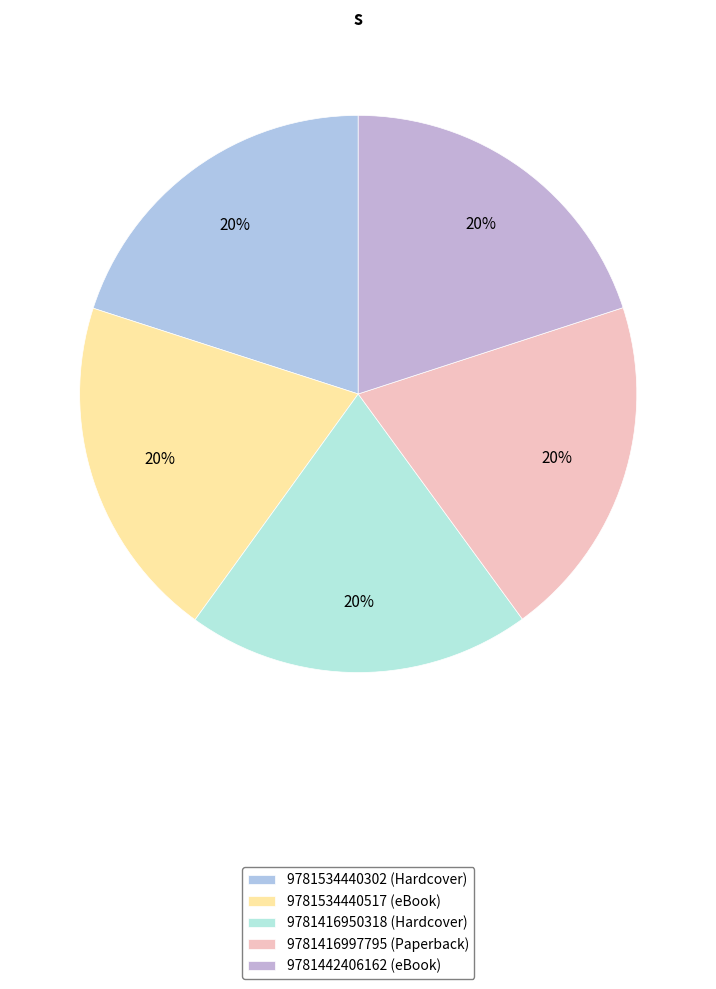

What percentage is NOT represented by 9781442406162?

80.0%